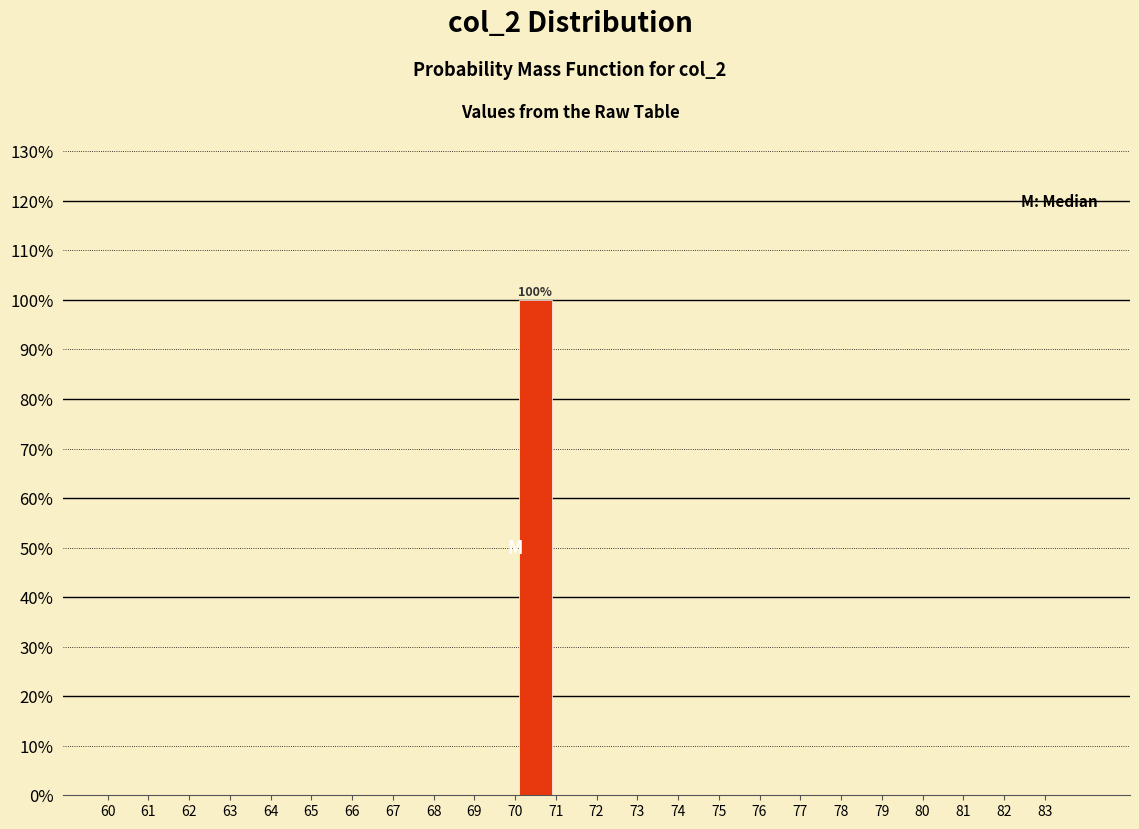

Which range on the x-axis has the tallest bar?

70 to 71